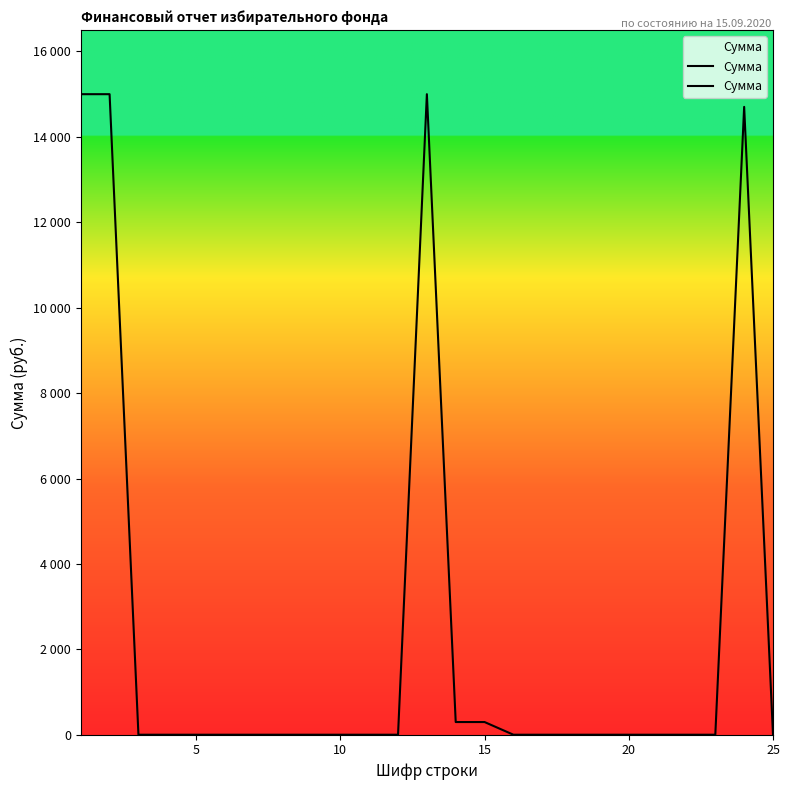

Which label corresponds to the smallest value in the chart?

10